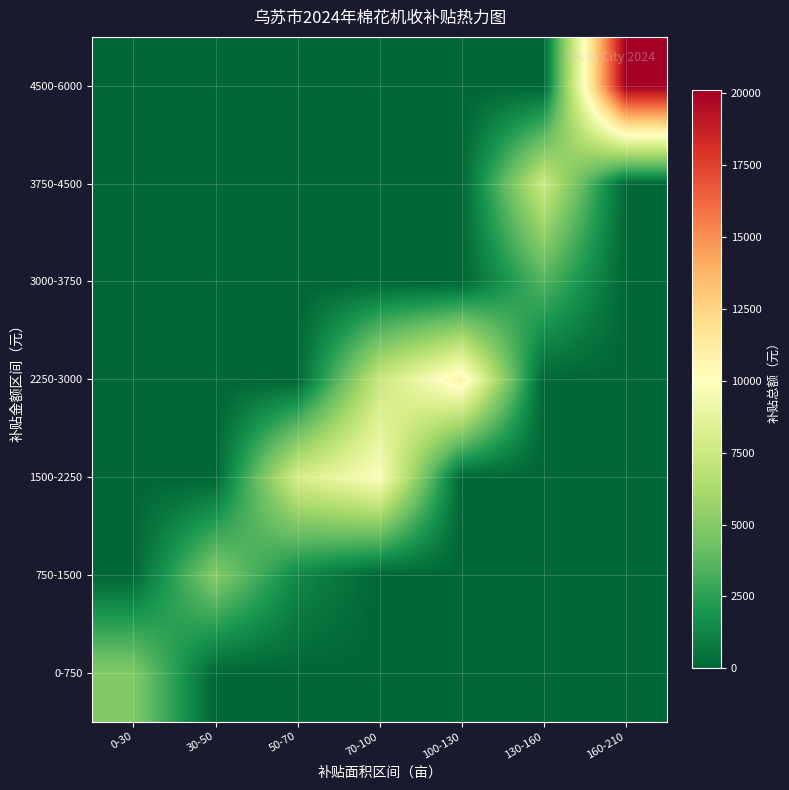

What is the total value across all series at 100-130?

11000